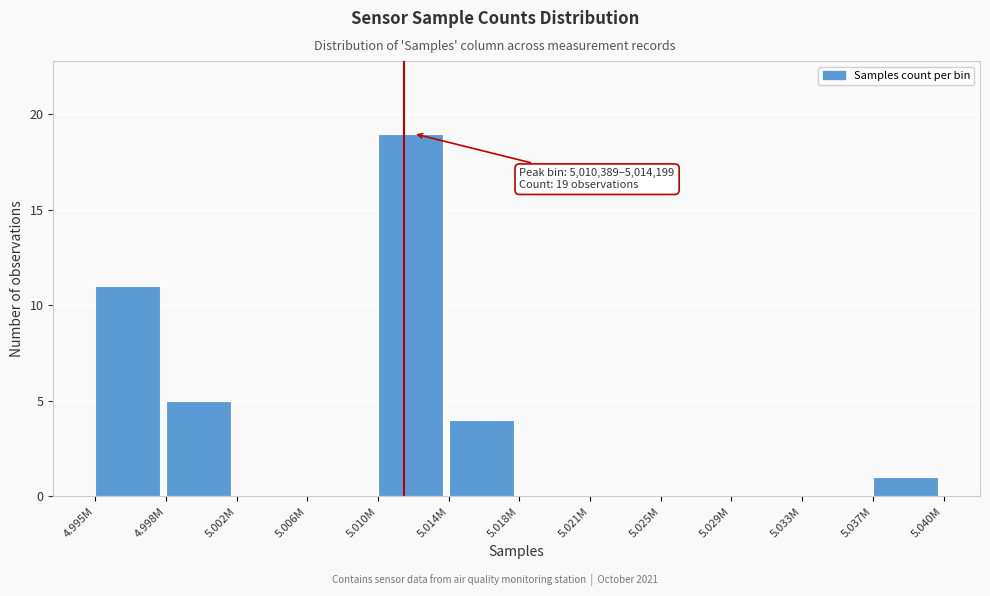

Reading right to left, extract all data points from this chart.

5.037M=1	5.033M=0	5.029M=0	5.025M=0	5.021M=0	5.018M=0	5.014M=4	5.010M=19	5.006M=0	5.002M=0	4.998M=5	4.995M=11